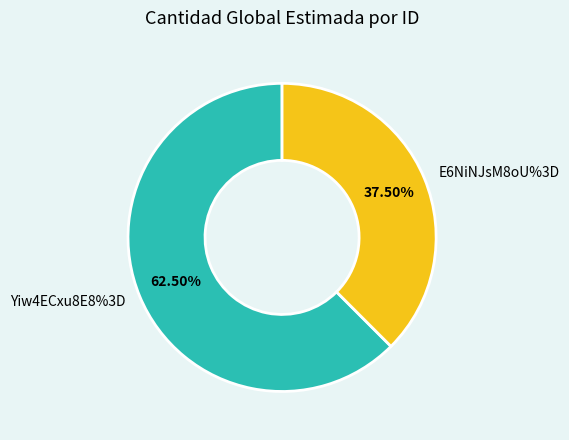

Is it true that E6NiNJsM8oU%3D is 38% of the pie?

True